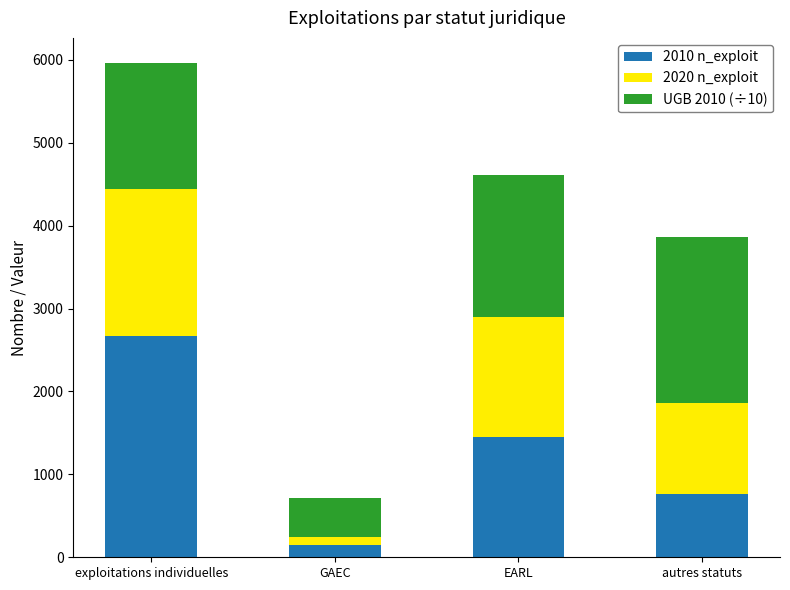

The value of 2010 n_exploit at EARL is 1451.0. True or false?

True